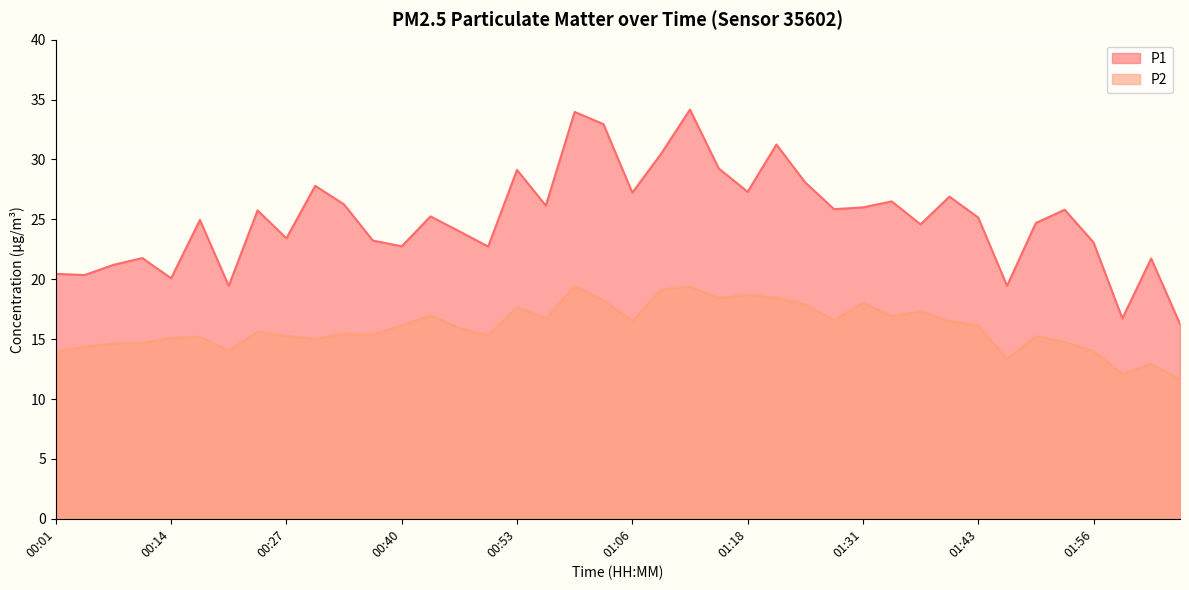

What is the approximate value of P1 at 00:36?

23.2